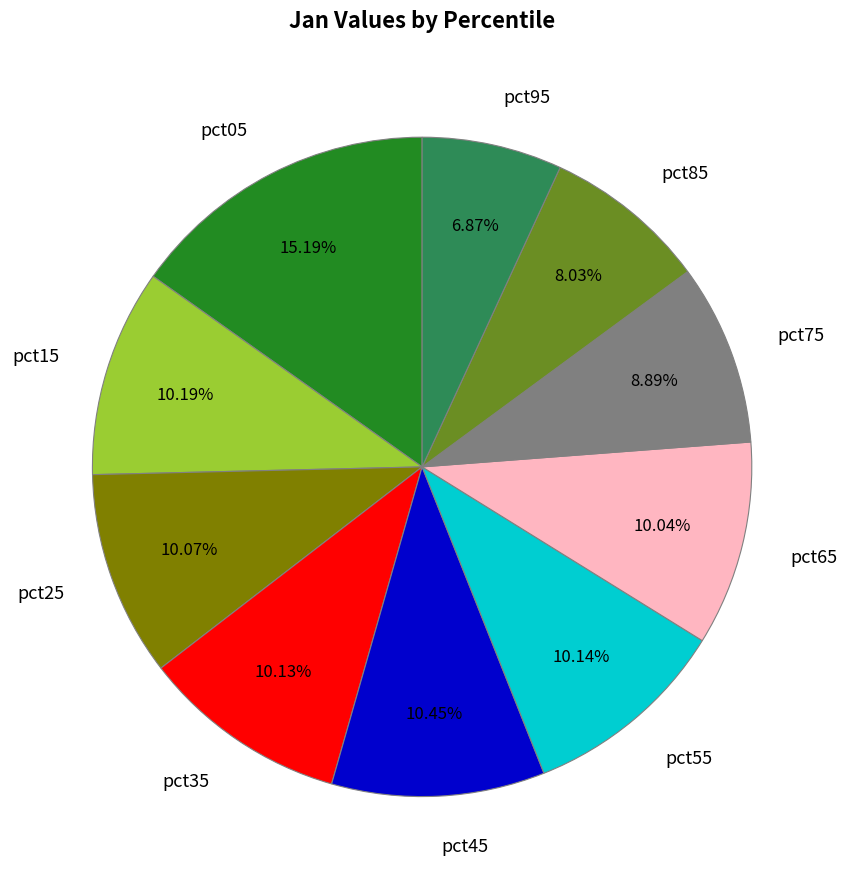

How many slices are in this pie chart?

10